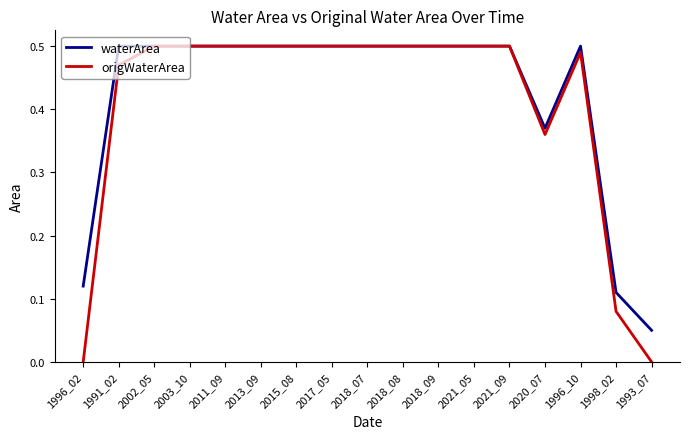

True or false: waterArea has a value of 0.5 at 2018_07.

True